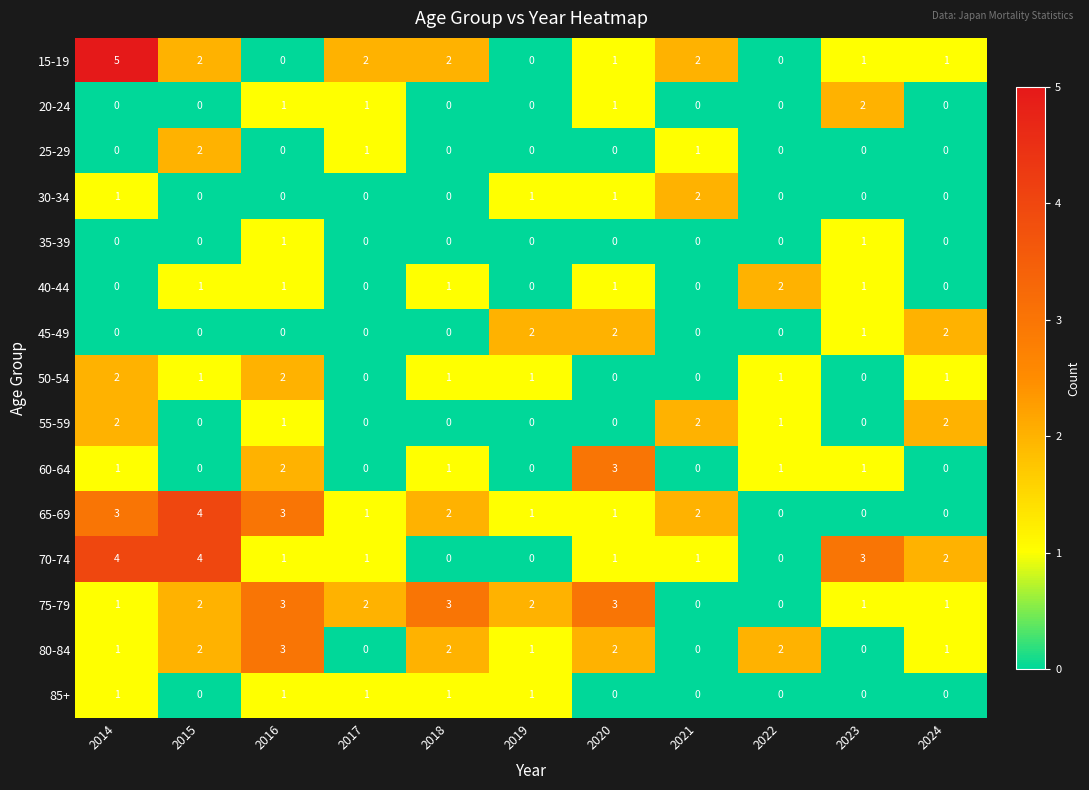

At which category is the sum across all series the highest?

2014